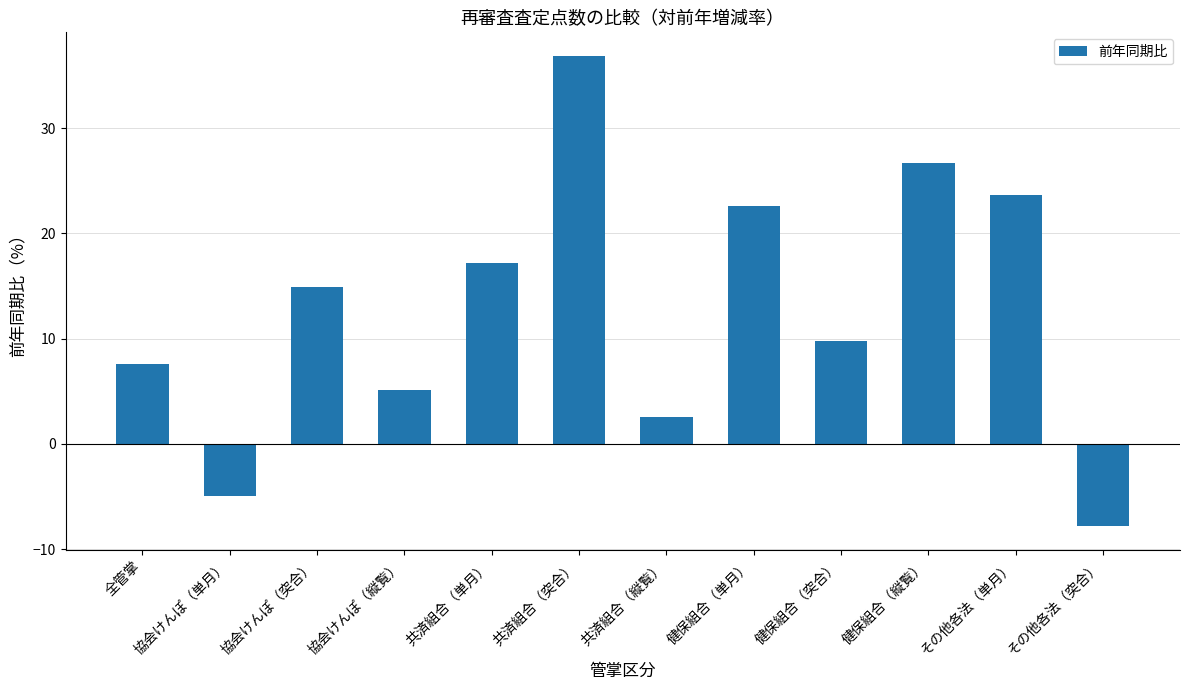

Which label corresponds to the smallest value in the chart?

その他各法（突合）